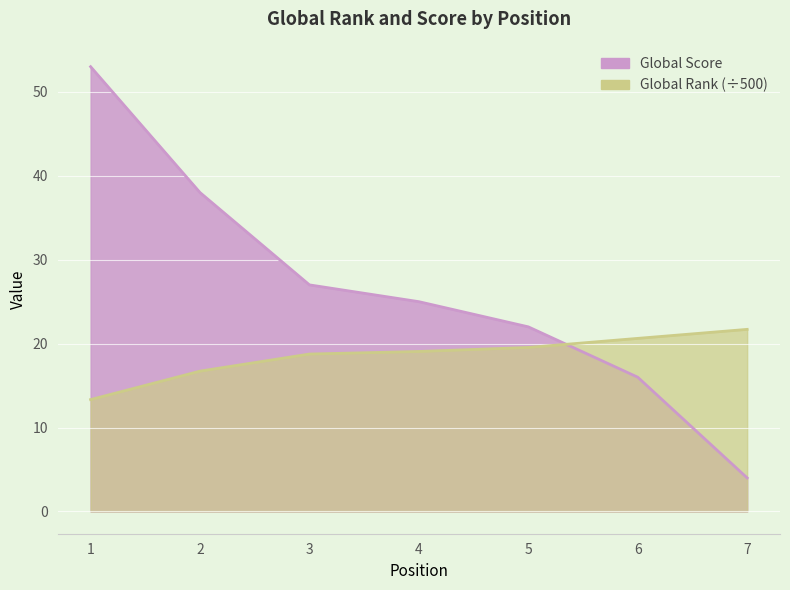

What is the highest value of the Global Score series?

53.0